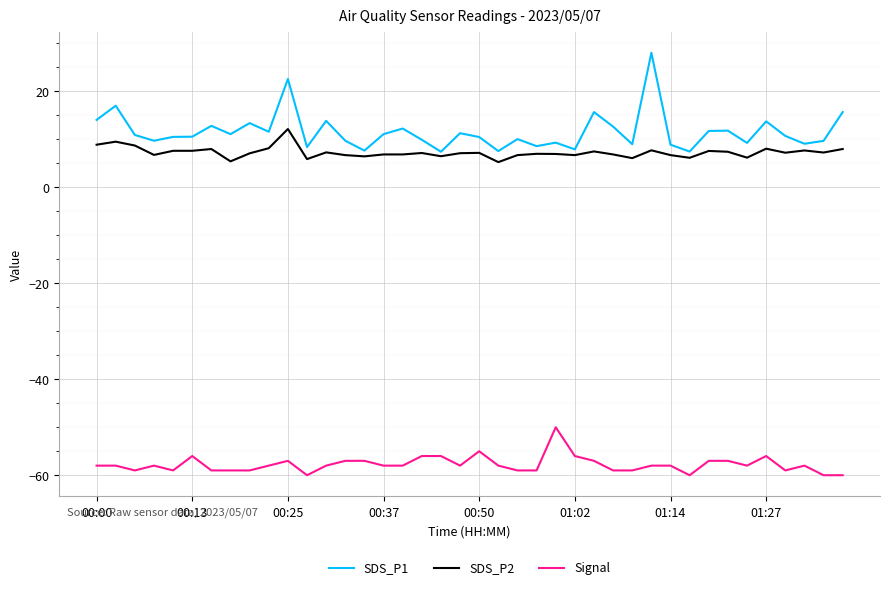

What is the maximum value for SDS_P2?

12.2